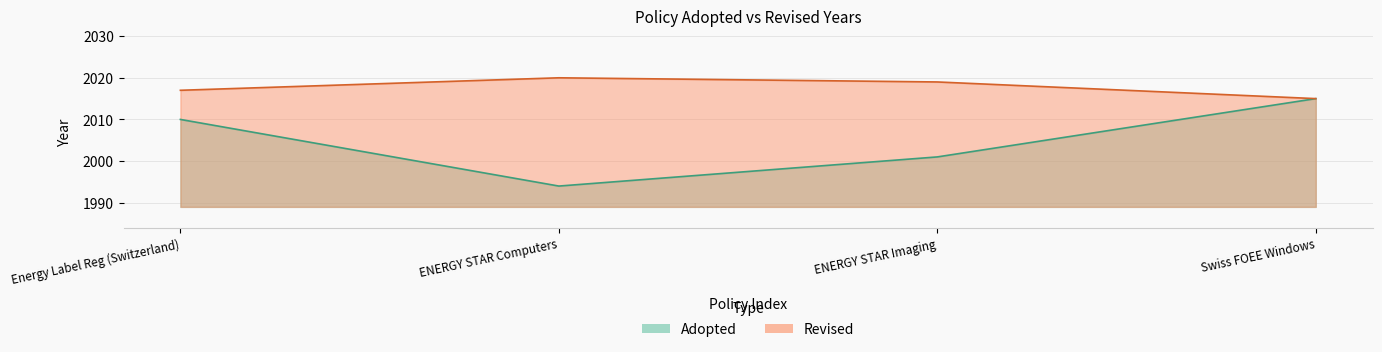

What is the difference between the maximum and minimum values?

21